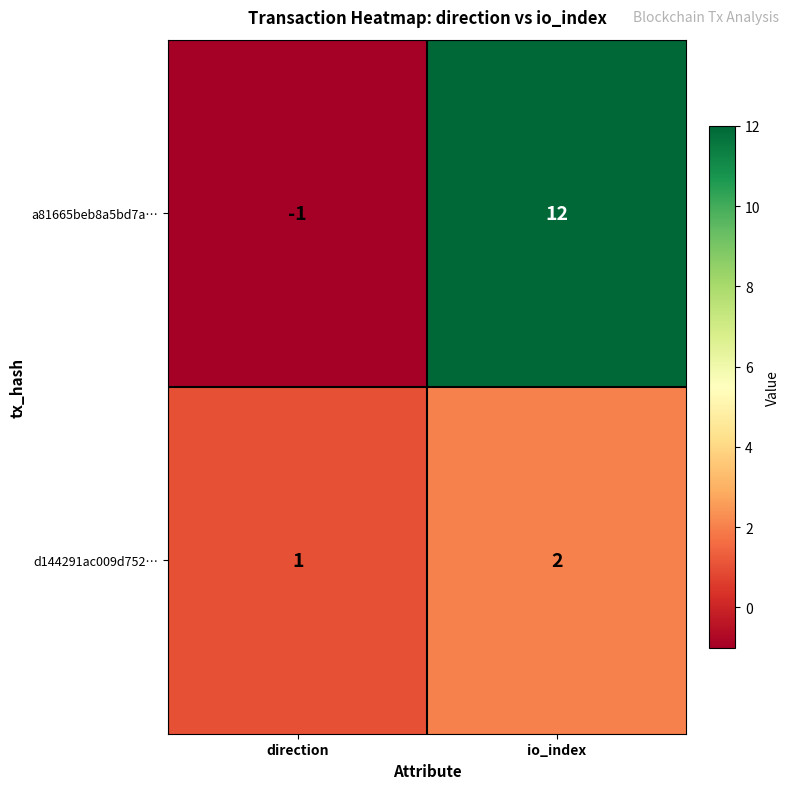

What is the sum of all d144291ac009d752… values?

3